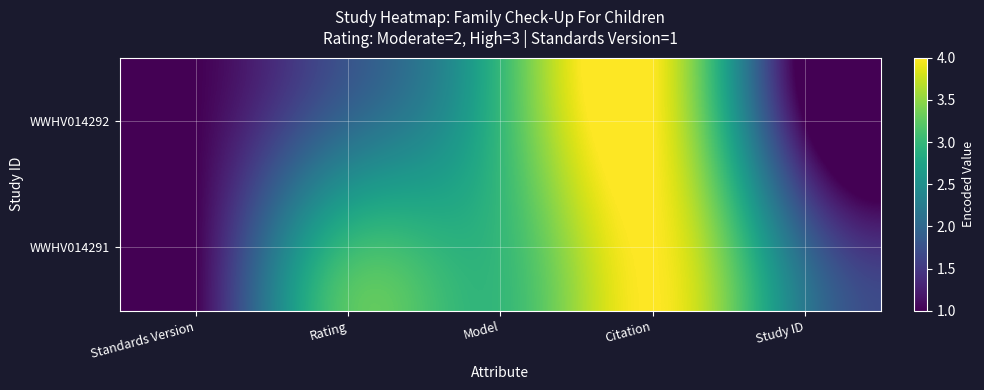

Reading left to right, transcribe all the data shown in this chart.

WWHV014292: Standards Version=1	Rating=2	Model=3	Citation=4	Study ID=1
WWHV014291: Standards Version=1	Rating=3	Model=3	Citation=4	Study ID=2